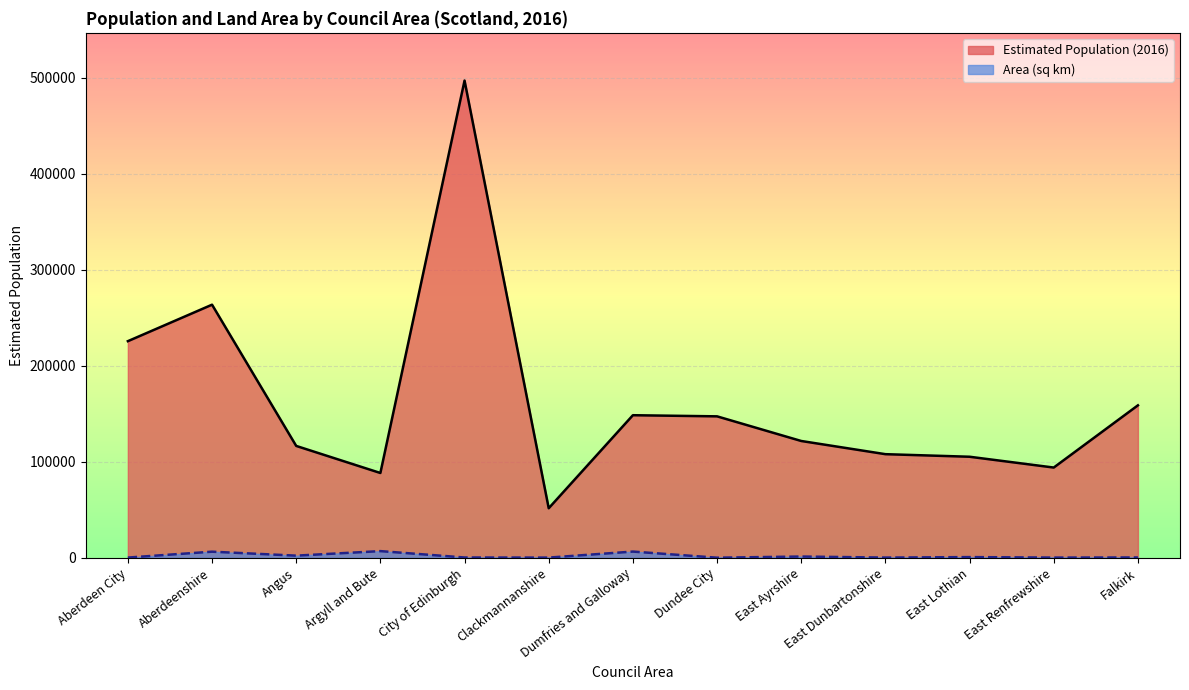

Count the number of data series in this chart.

2